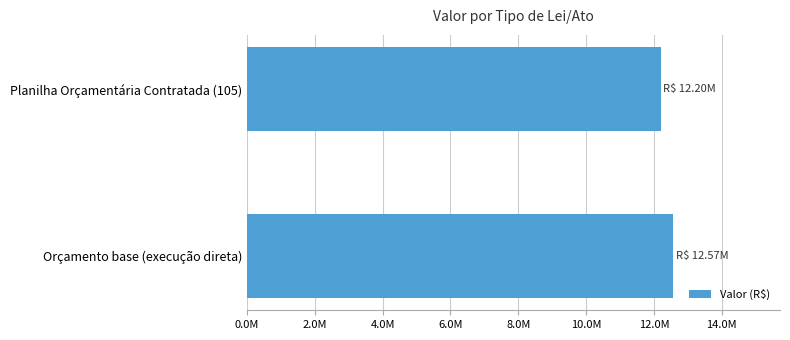

Does the chart contain any negative values?

No